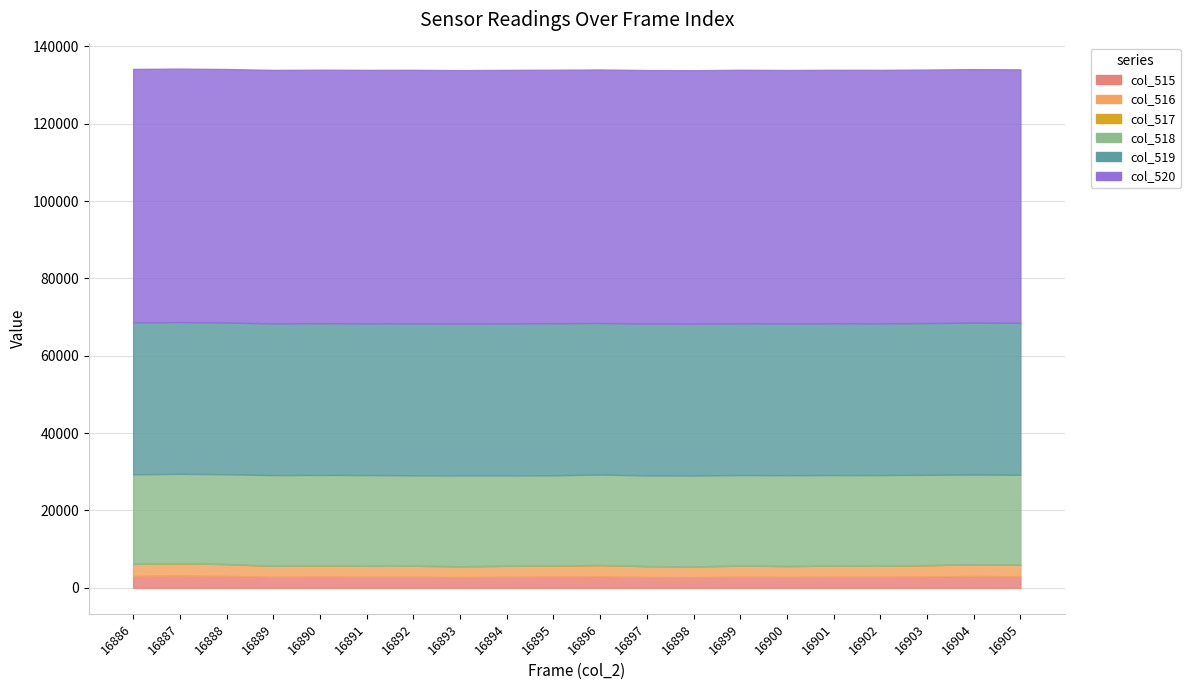

What is the average value of the col_516 series?

2909